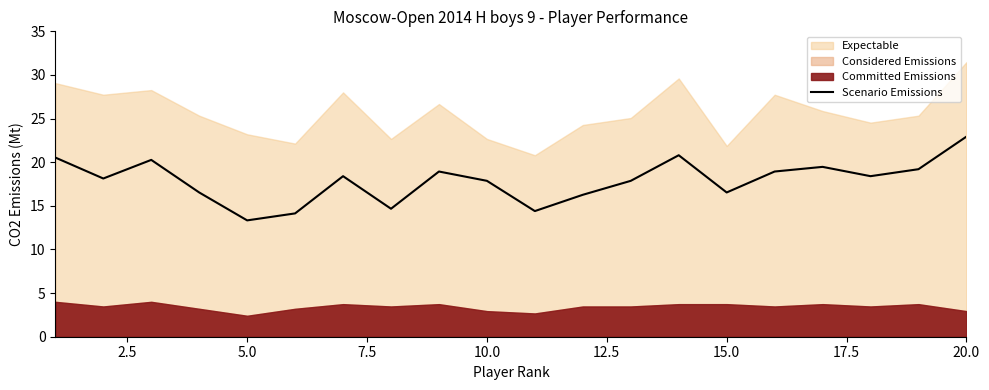

How many interior local peaks (higher than both neighbors) does the data have?

5